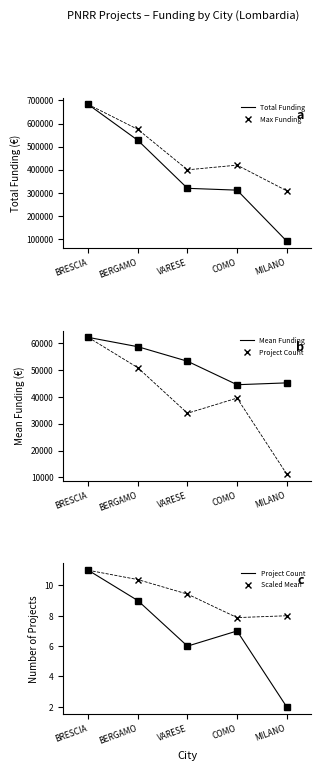

What is the value of the Mean Funding point at the 1st from the left?

62045.7